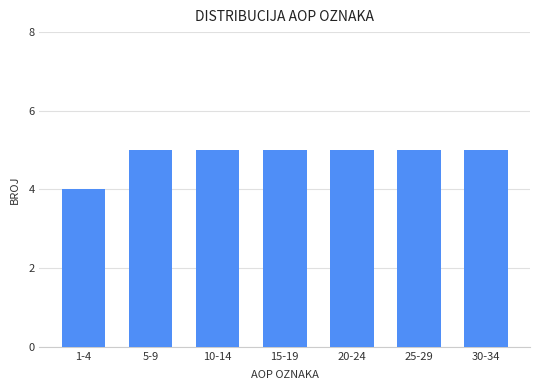

Reading left to right, what are all the values shown in this chart?

1-4=4	5-9=5	10-14=5	15-19=5	20-24=5	25-29=5	30-34=5